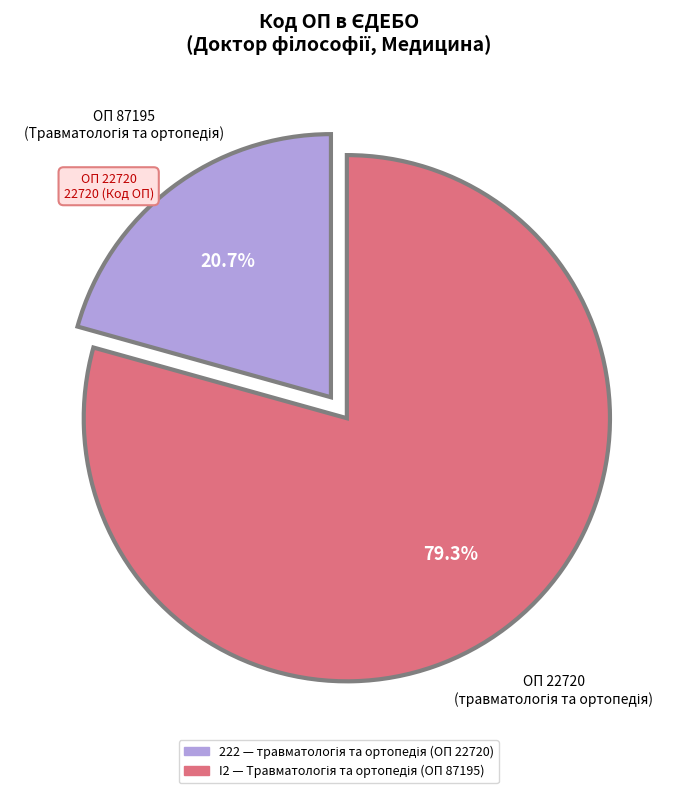

The 222 slice represents 21% of the pie. True or false?

True